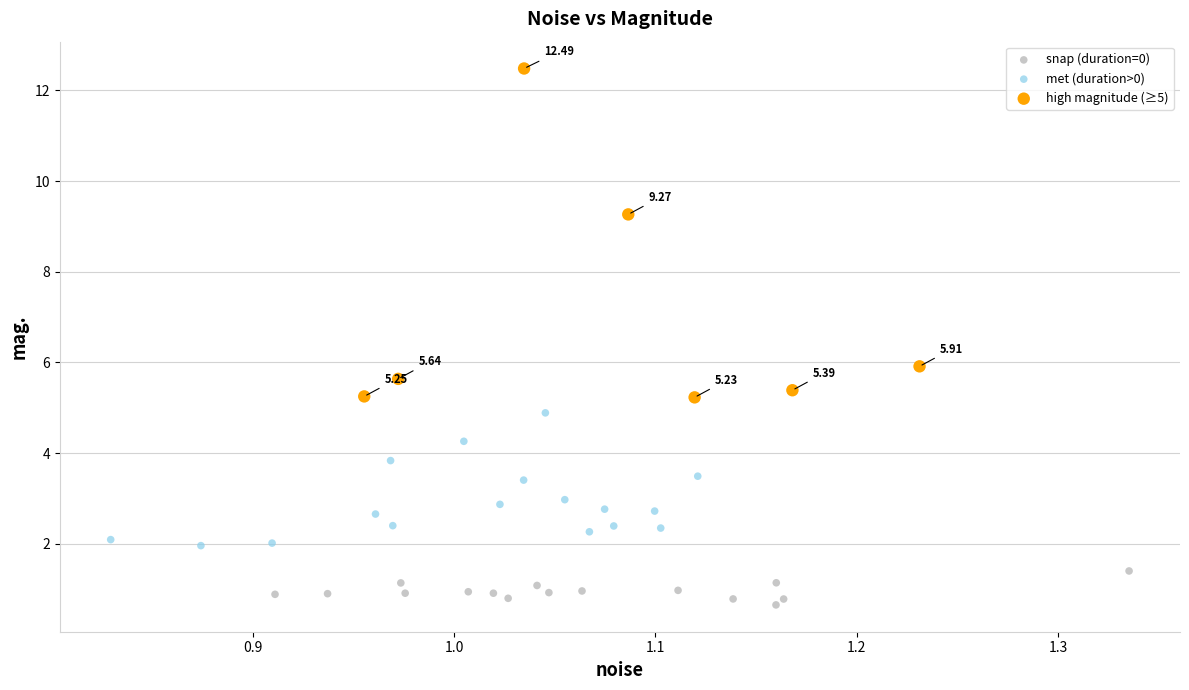

Which series has the widest spread of Y values?

high magnitude (≥5)